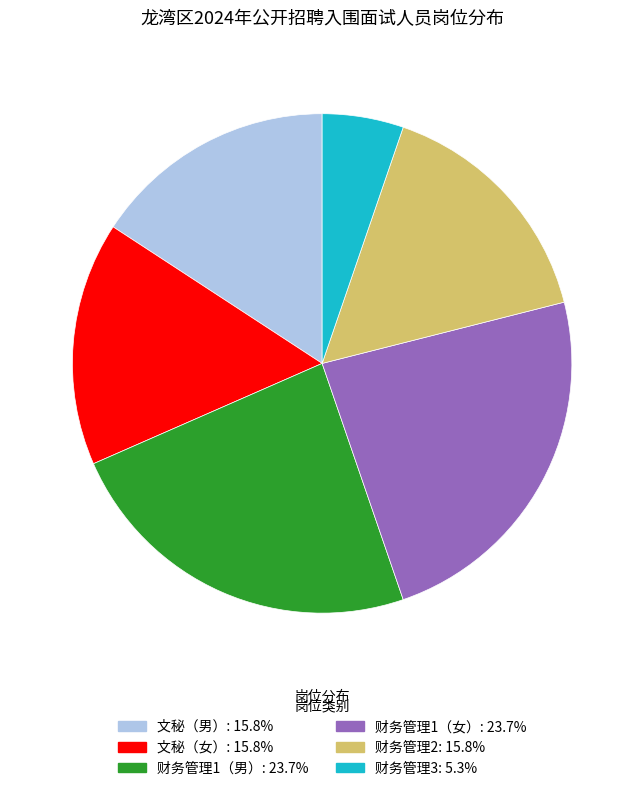

True or false: 财务管理1（男） accounts for 24% of the total.

True